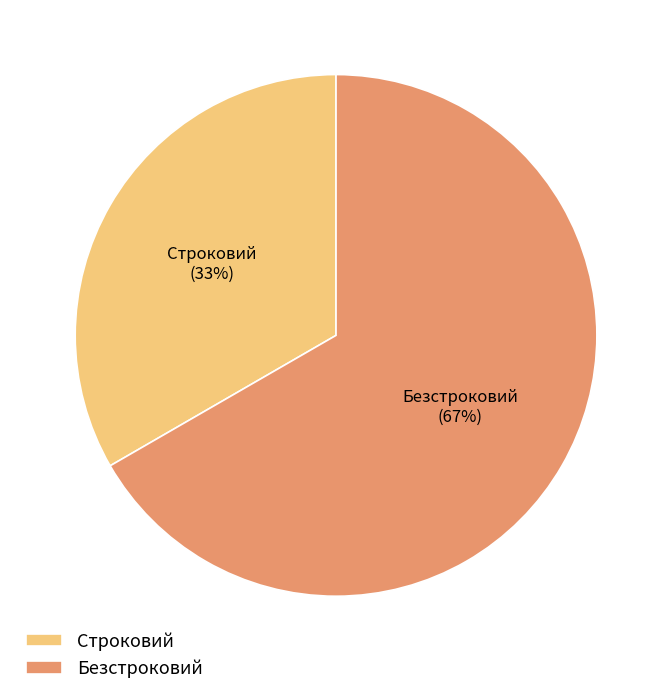

What is the smallest slice in the pie chart?

Строковий